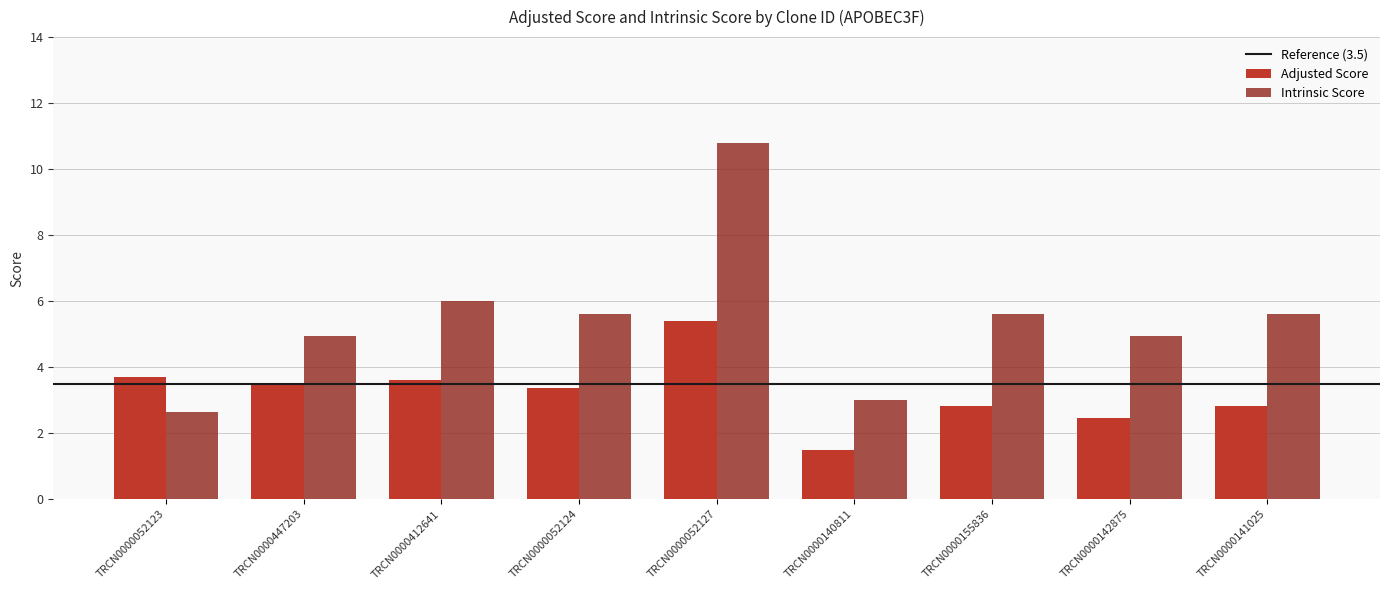

How many data points in Adjusted Score are less than 3?

4